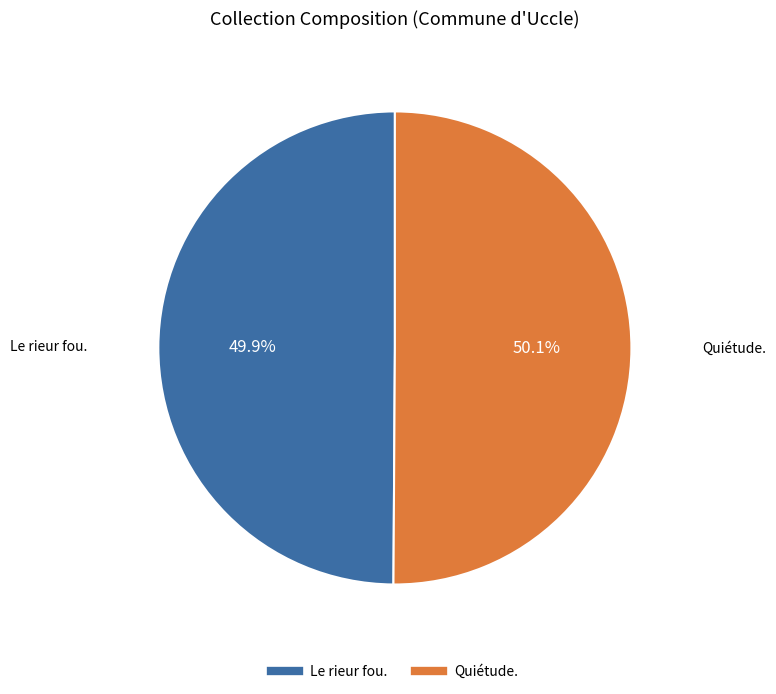

Count the number of slices in the pie.

2